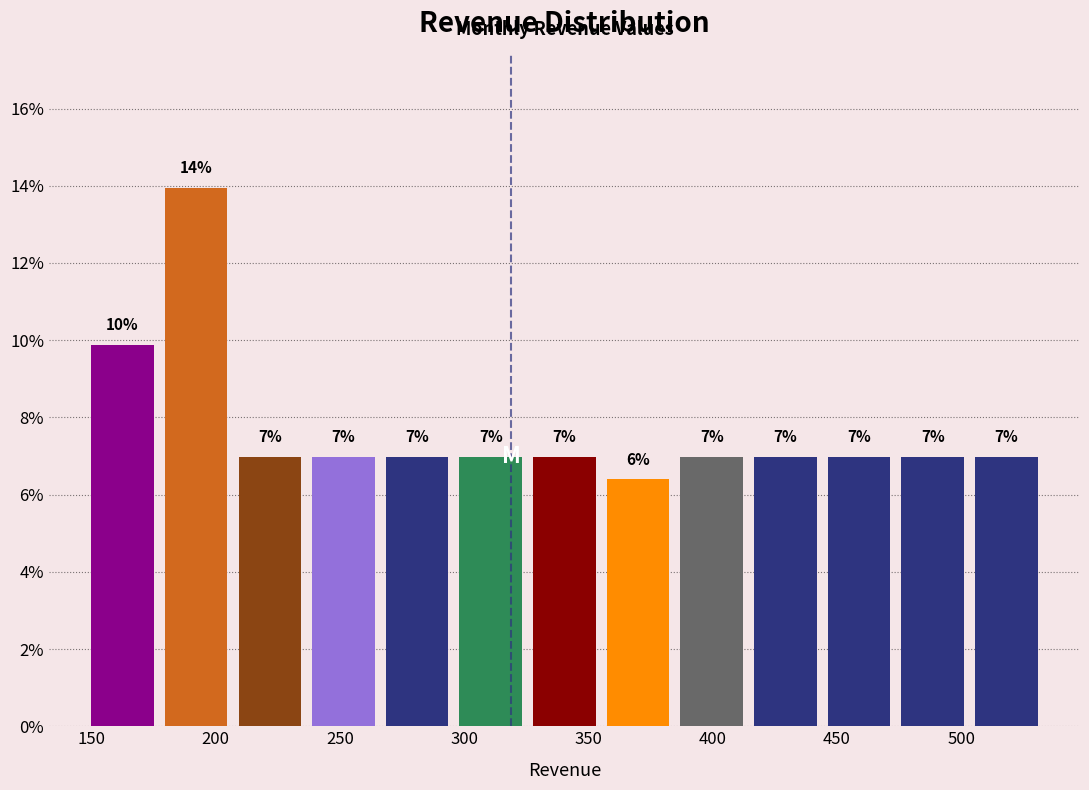

Over which range of the x-axis is the bar tallest?

175 to 205